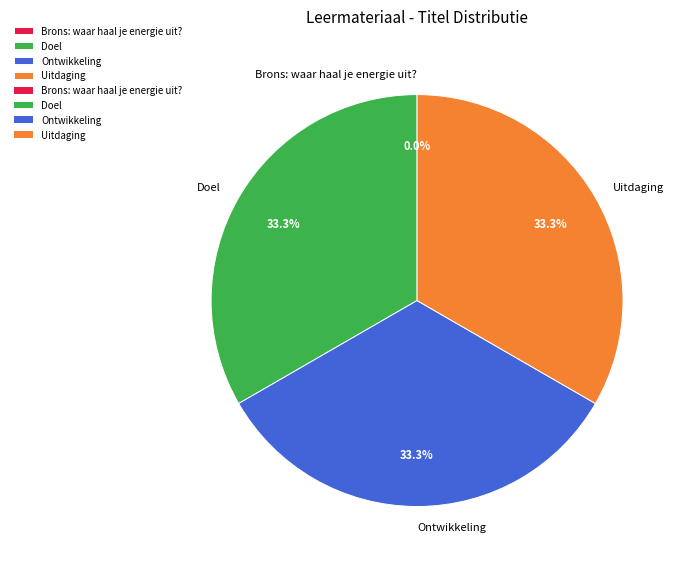

Approximately how many times larger is the value at Doel compared to Uitdaging?

1.0